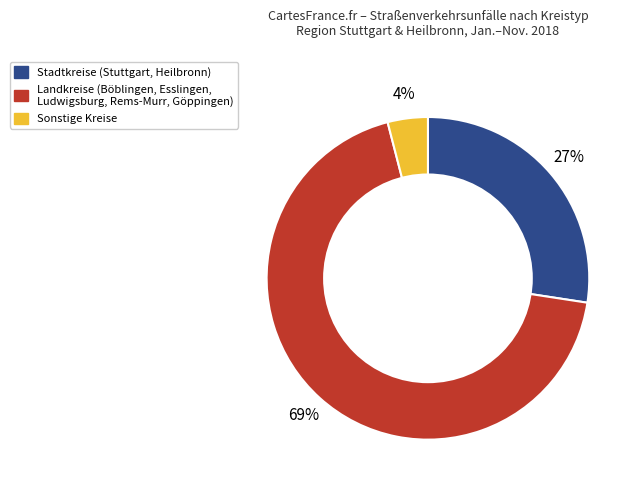

Does any single category account for the majority?

Yes